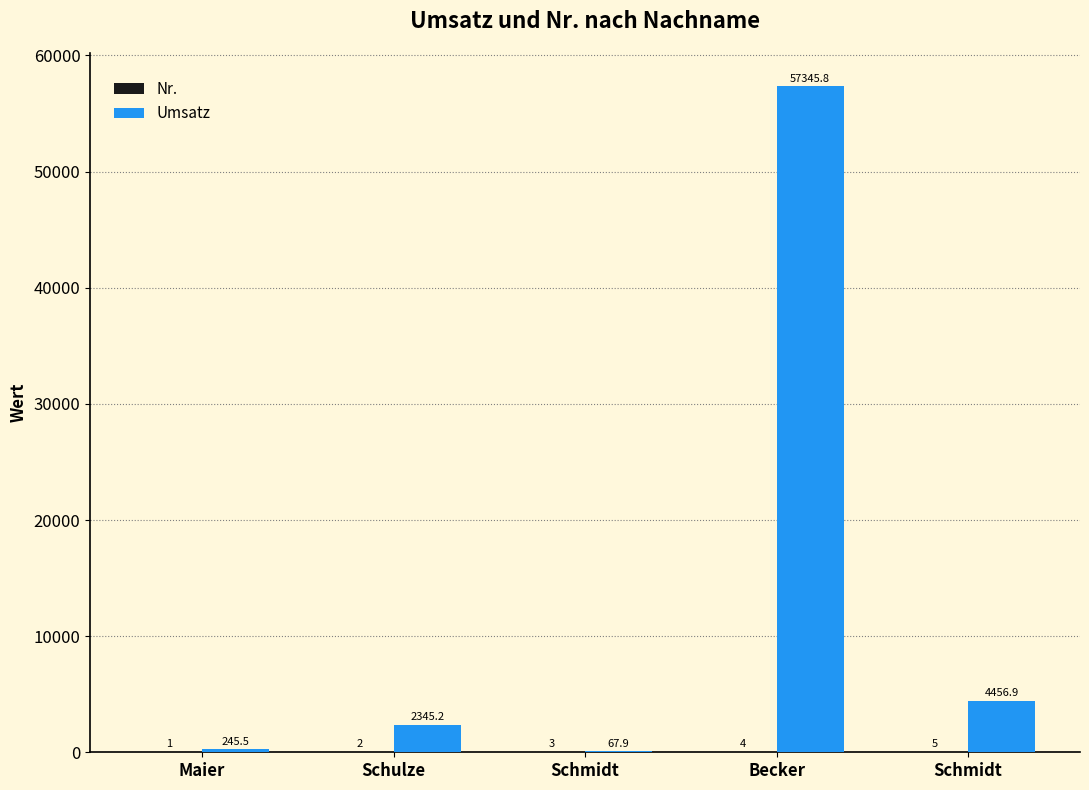

Are the bars horizontal?

No